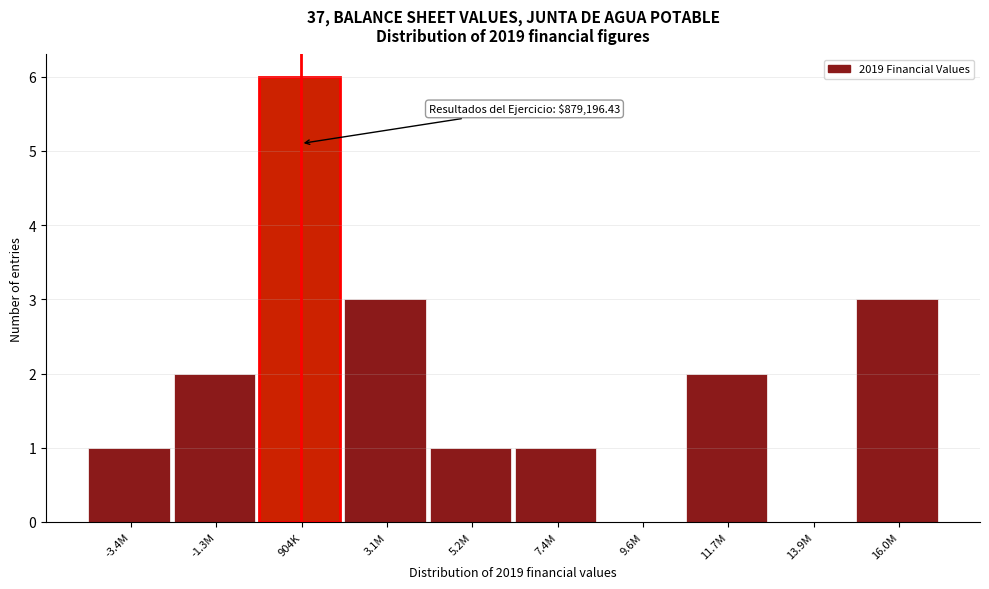

Reading left to right, what are all the values shown in this chart?

-3.4M=1	-1.3M=2	904K=6	3.1M=3	5.2M=1	7.4M=1	9.6M=0	11.7M=2	13.9M=0	16.0M=3